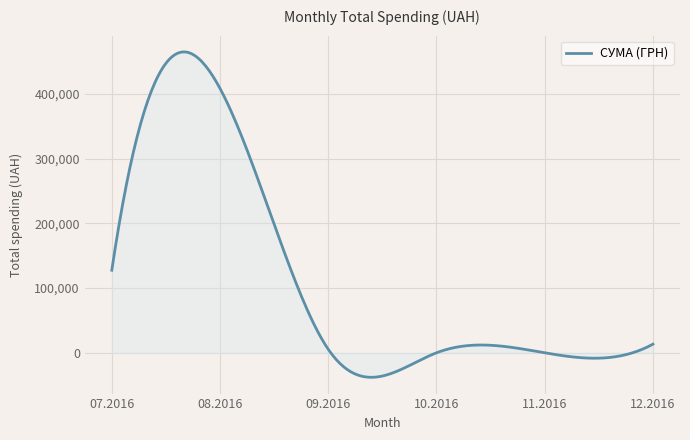

What is the minimum value shown in the chart?

-37905.1